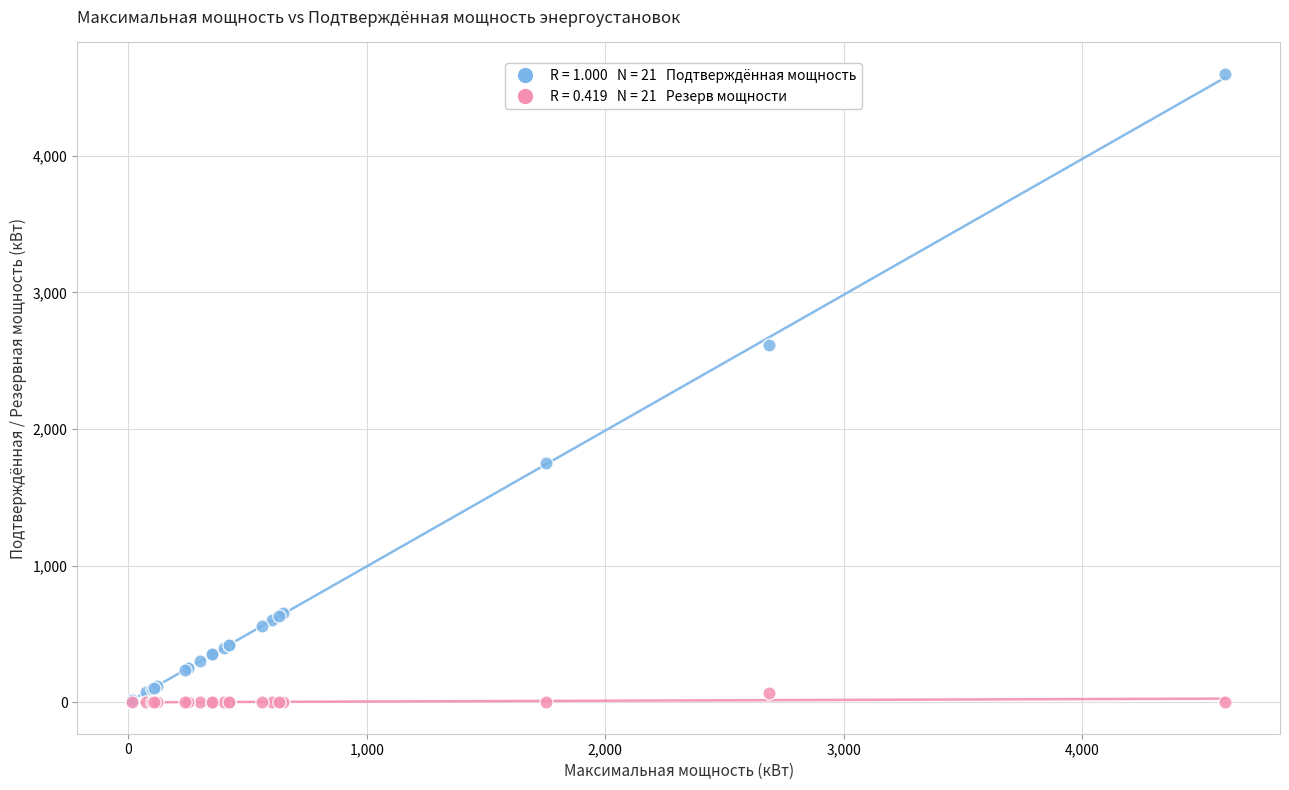

Across all series, what Y value is closest to 2300?

2618